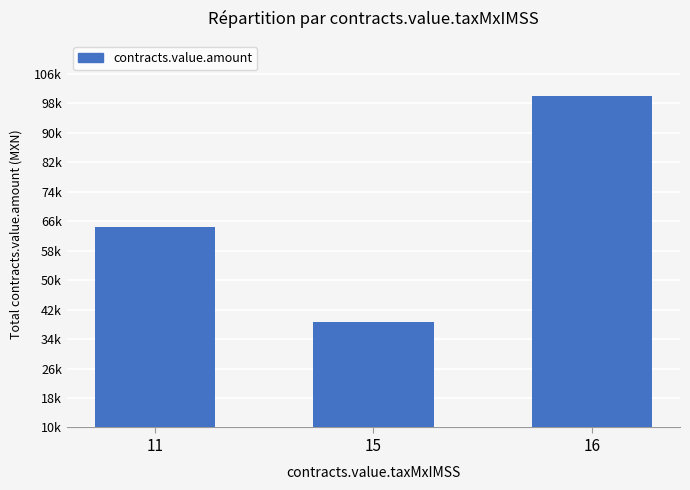

Does the chart contain any negative values?

No